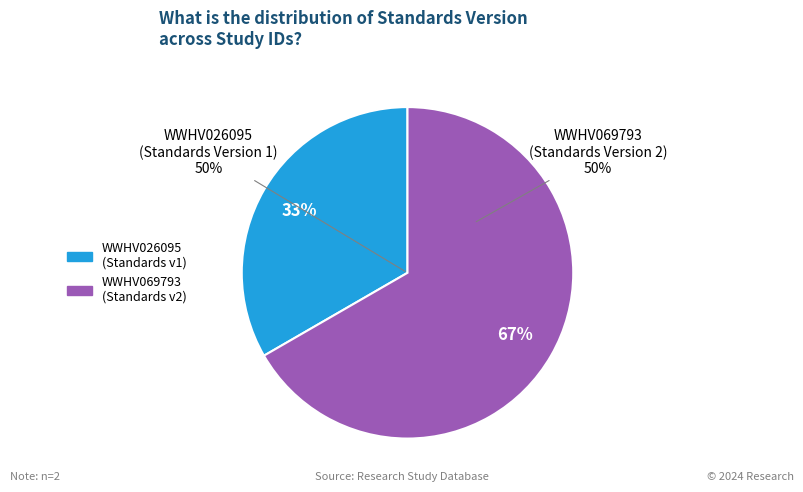

To the nearest percent, what percentage of the pie is WWHV026095?

33%